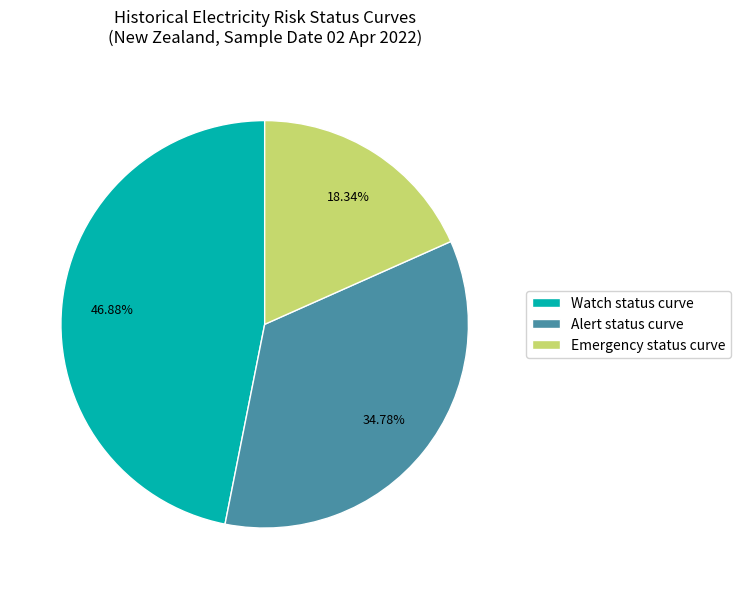

What is the largest slice in the pie chart?

Watch status curve